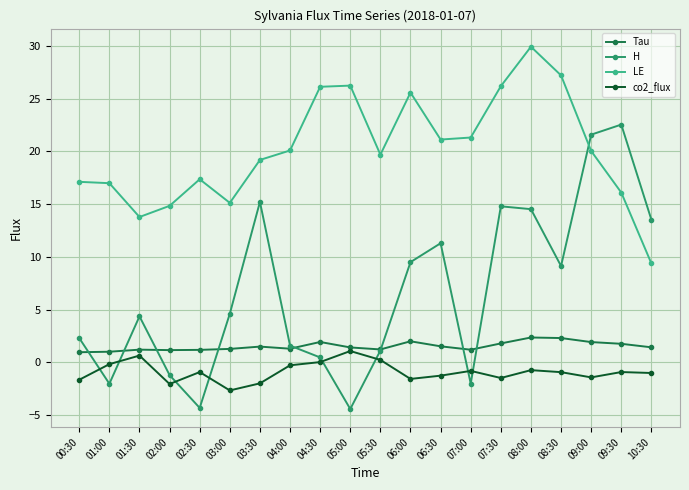

In Tau, how many points are higher than both neighbors (excluding endpoints)?

5